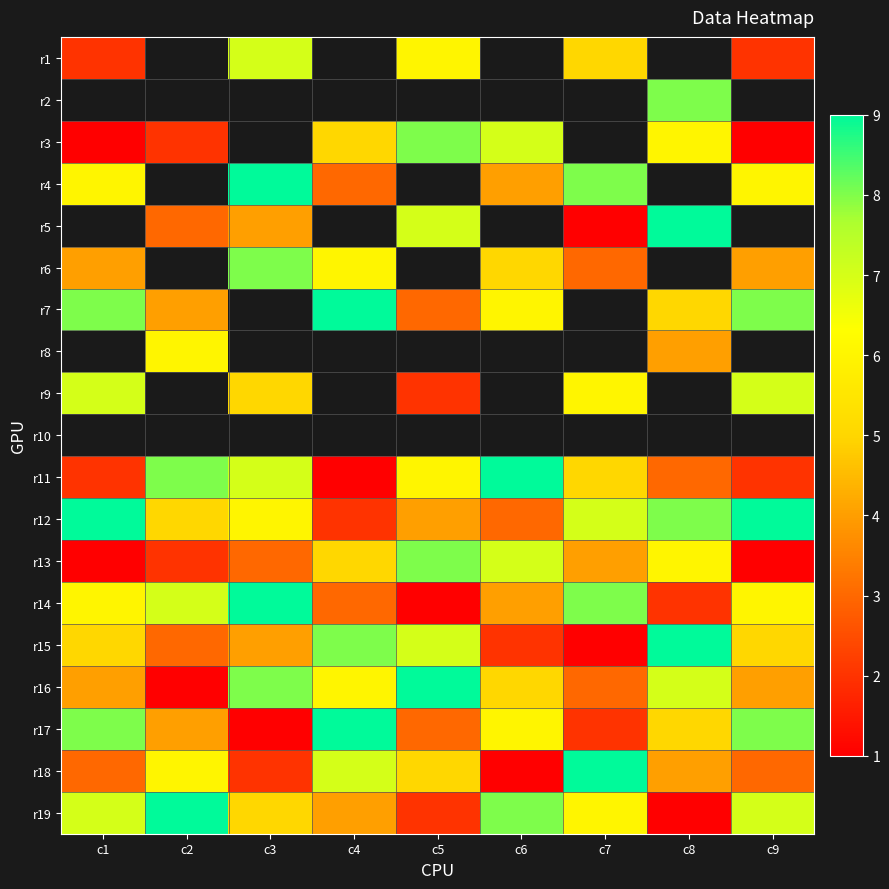

Where is r4 nearest to the value 6?

c1